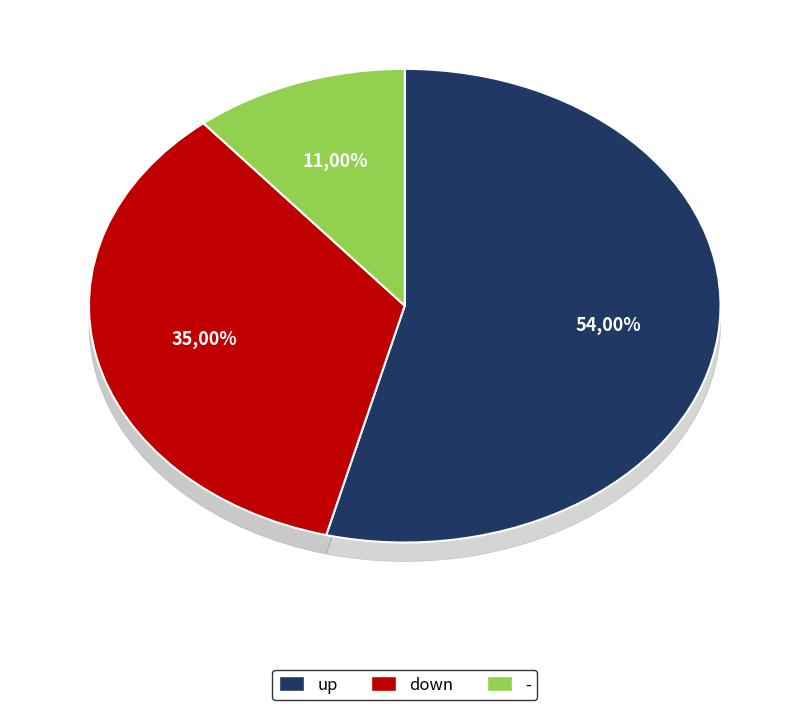

Does down account for over 50% of the chart?

No